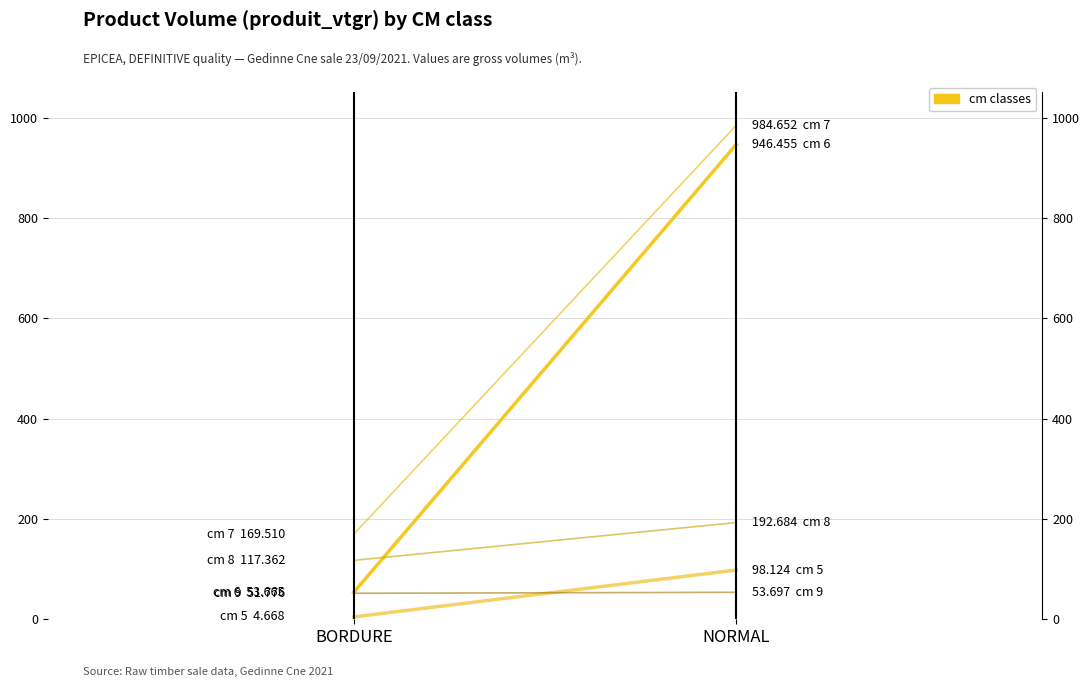

The cm=6 series shows 53.7 at BORDURE. True or false?

True